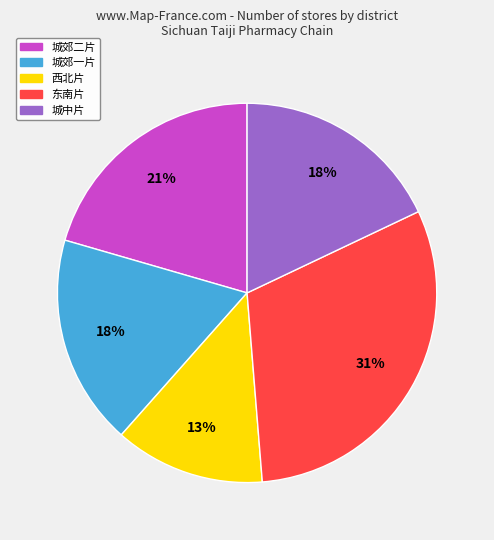

Between 城郊二片 and 东南片, which is larger?

东南片